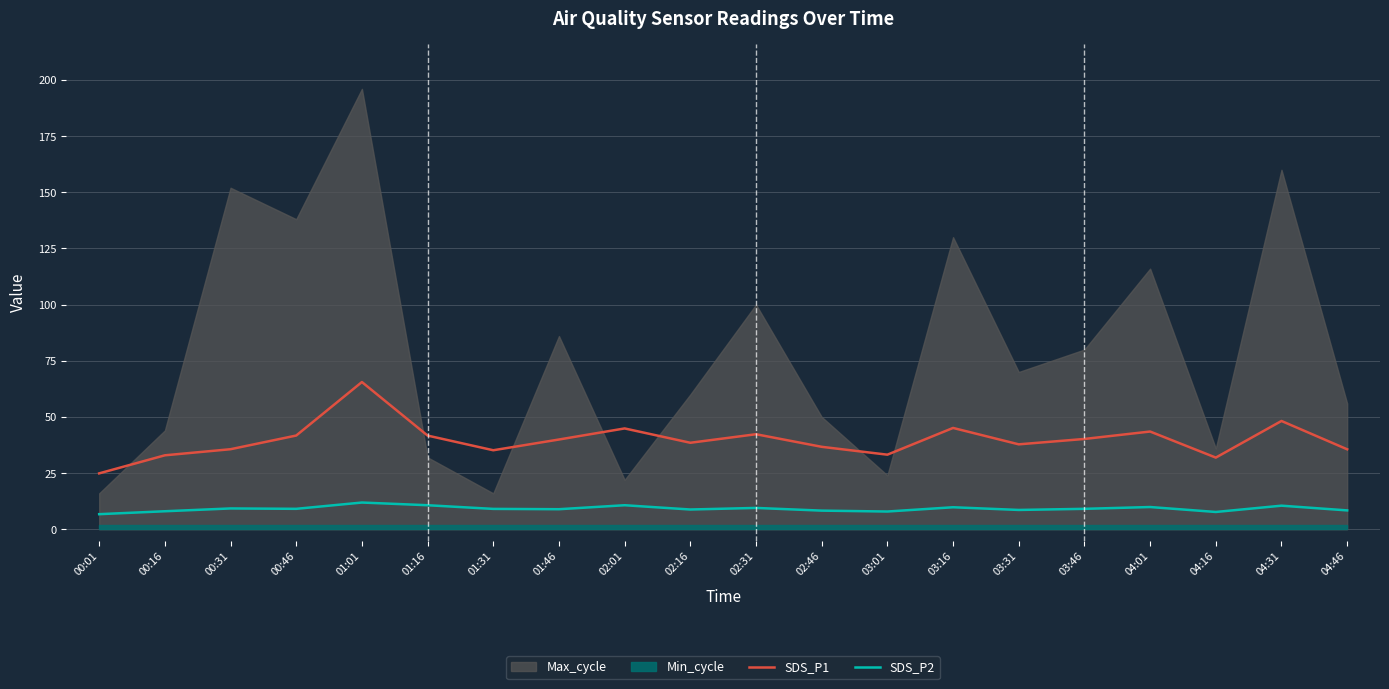

Is it true that SDS_P2 equals 8.8 at 02:16?

True